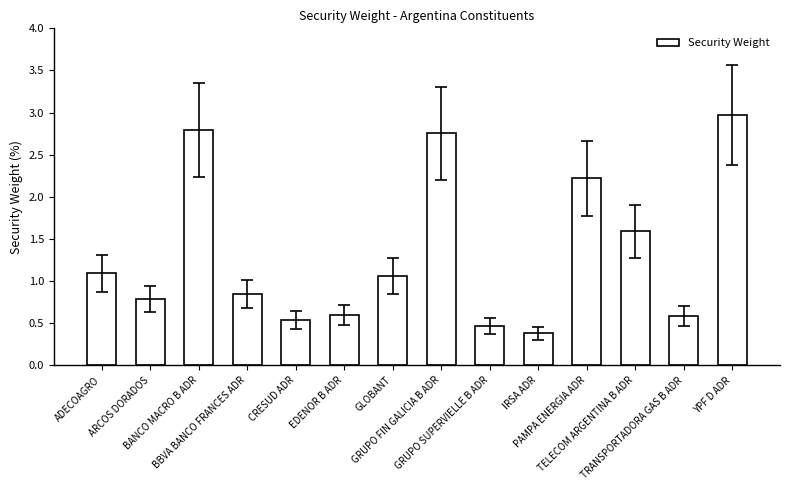

What is the average value?

1.3